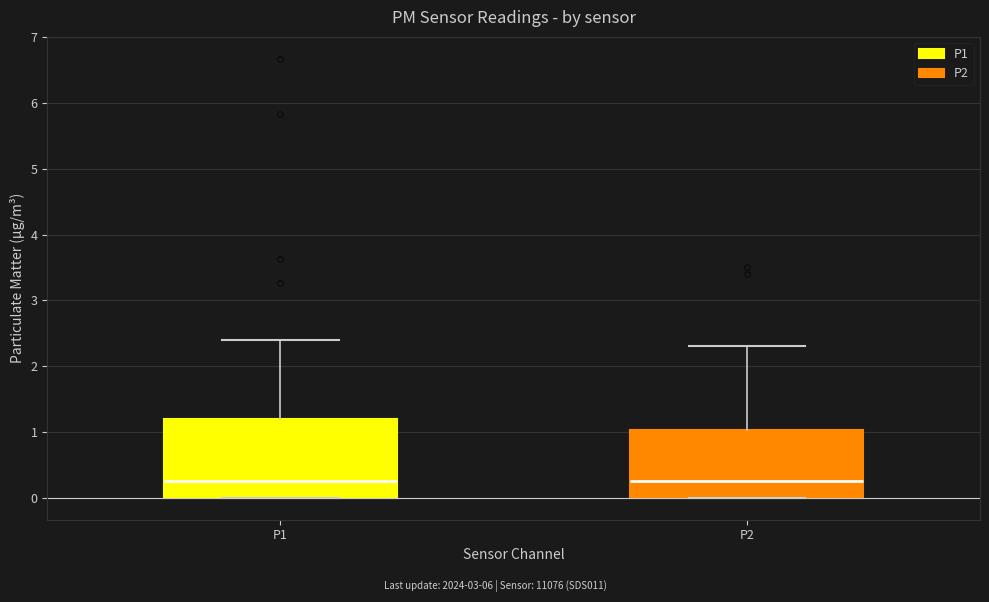

Comparing the boxes themselves (not the whiskers), which one is the tallest?

P1